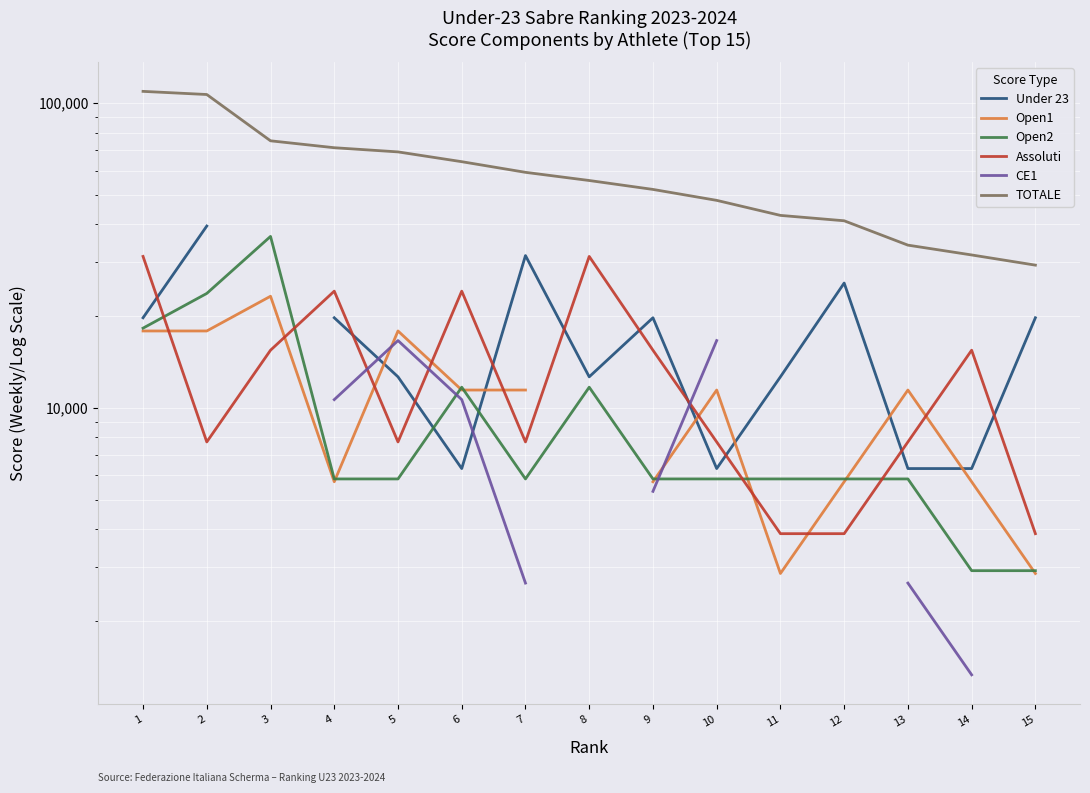

Rank the series by their maximum value, from lowest to highest.

CE1, Open1, Assoluti, Open2, Under 23, TOTALE